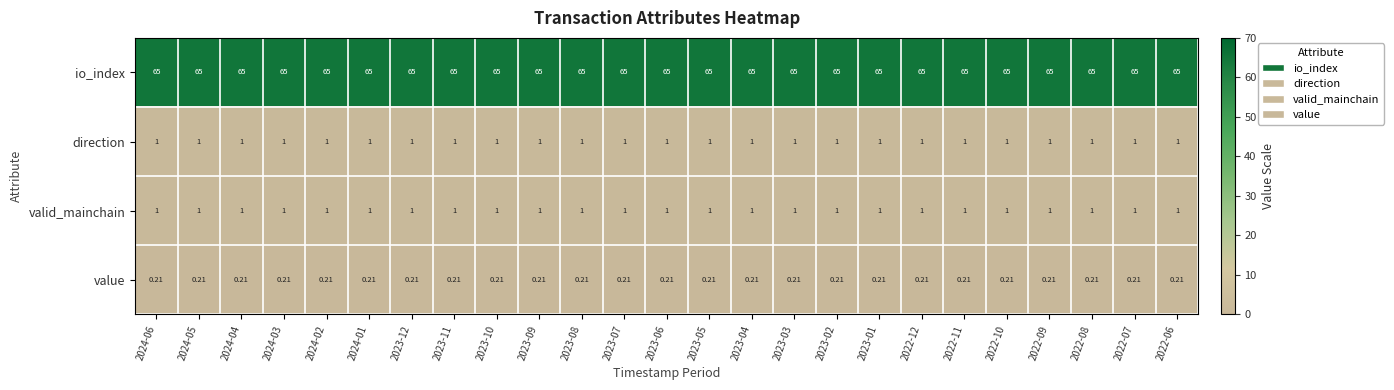

Which series has the largest total across all categories?

io_index